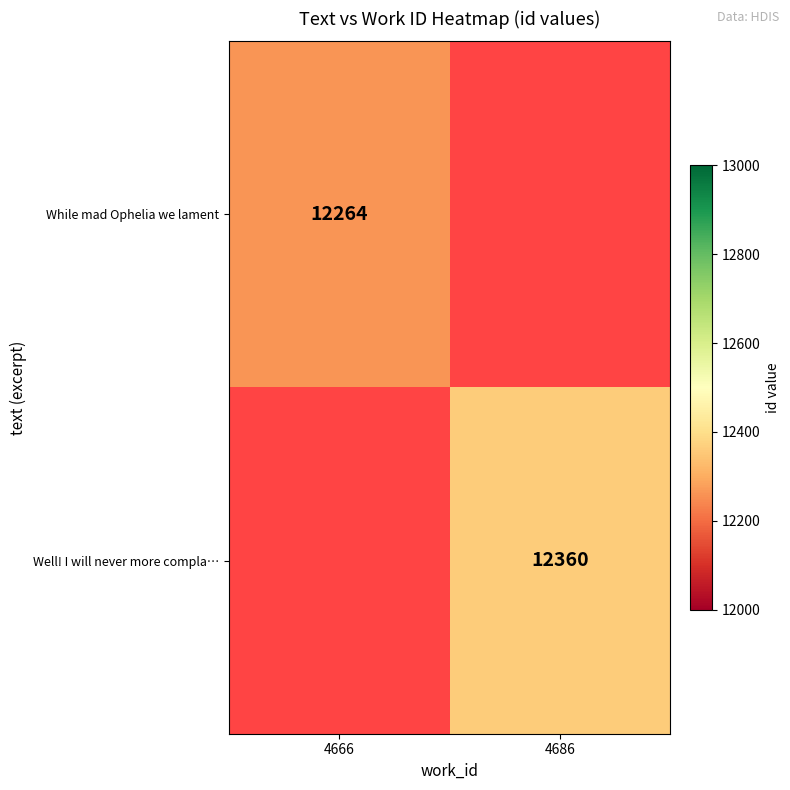

The value of Well! I will never more compla… at 4686 is 12360. True or false?

True